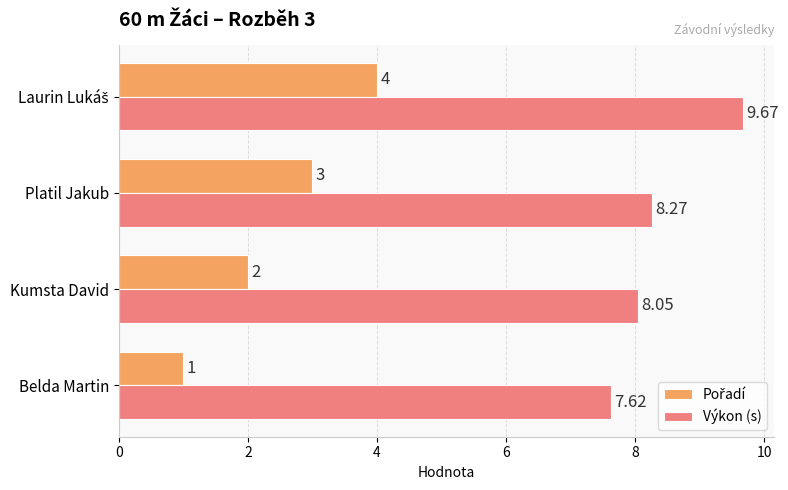

At which category does the chart reach its minimum across all series?

Belda Martin